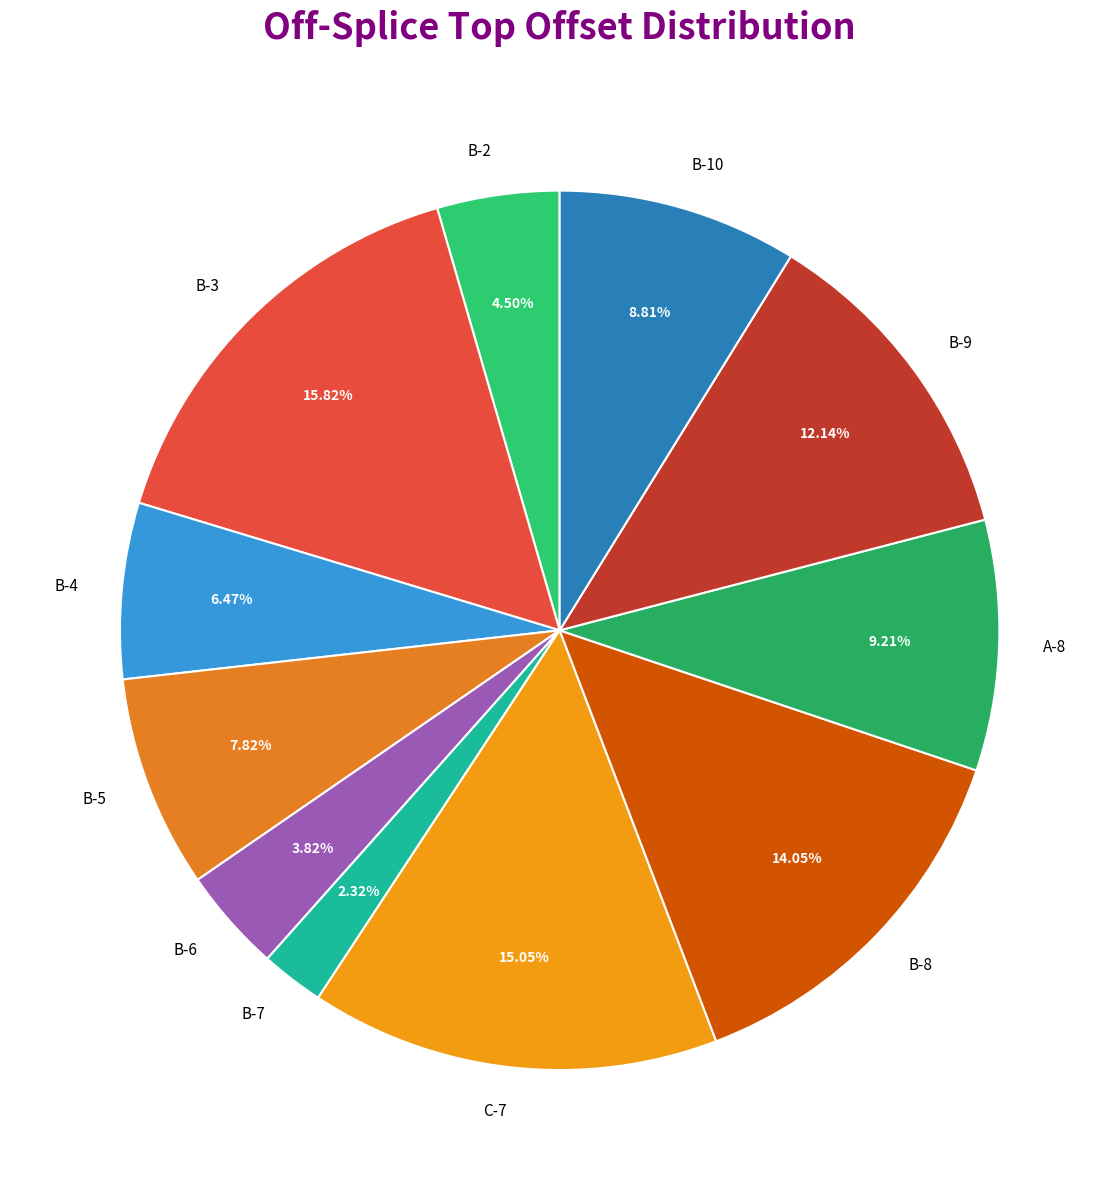

Does A-8 represent more than half of the total?

No